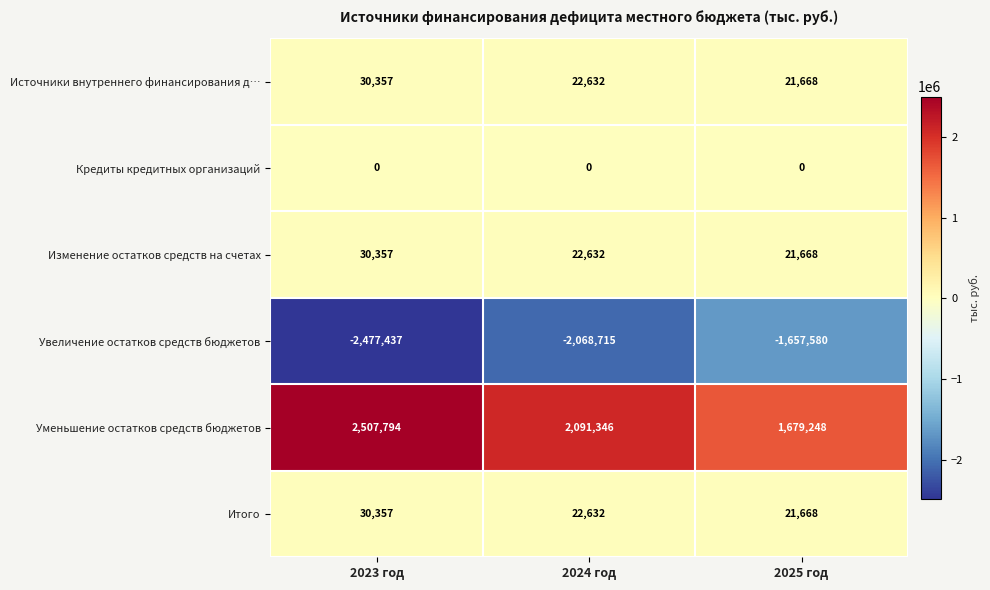

How many data points does each series have?

3